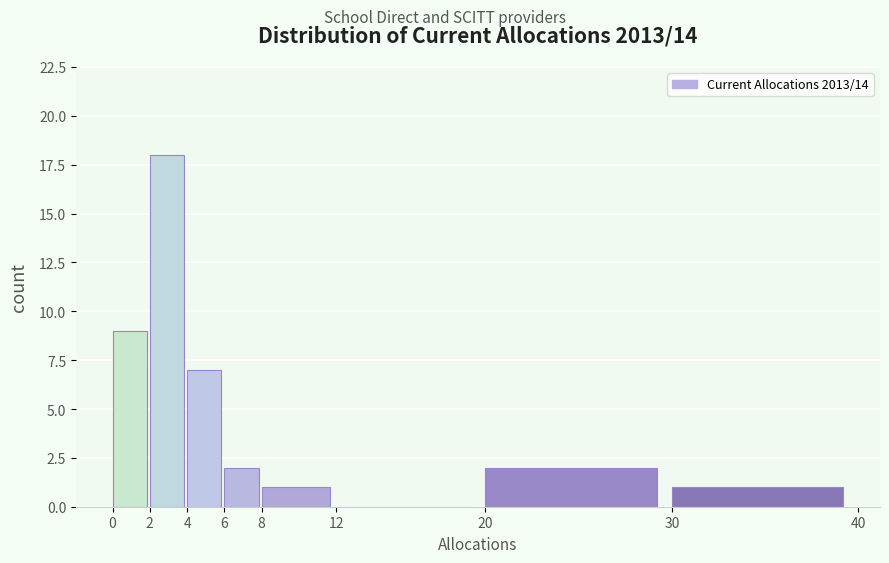

Reading left to right, list every bar in this chart as the range it spans on the x-axis followed by its height. The values are not printed on the chart, so give them approximately, as read against the axis.

0 to 2: 9
2 to 4: 18
4 to 6: 7
6 to 8: 2
8 to 12: 1
12 to 20: 0
20 to 30: 2
30 to 40: 1